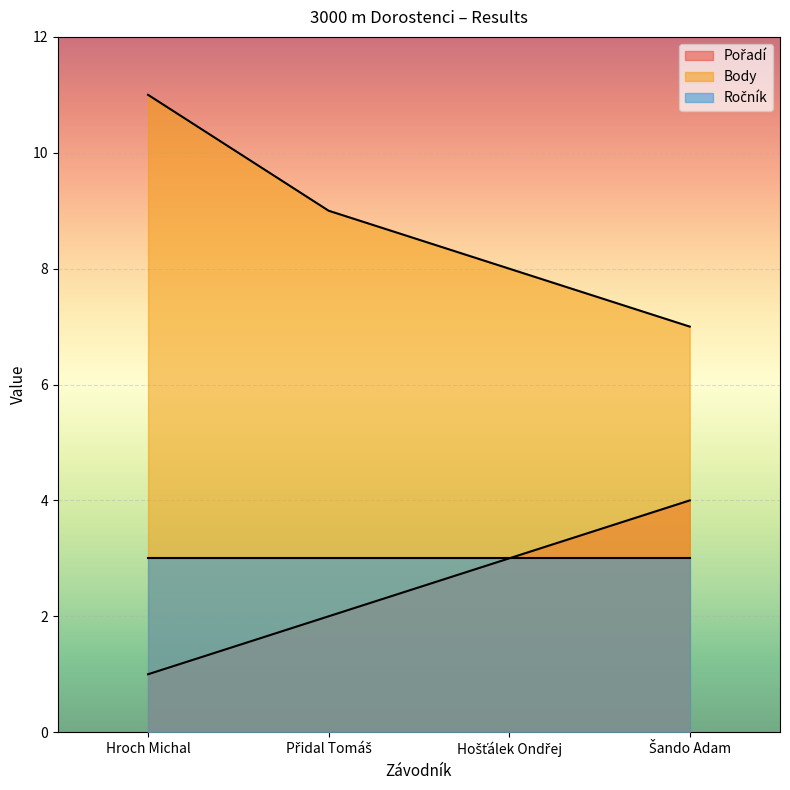

True or false: Body has a value of 11 at Hroch Michal.

True